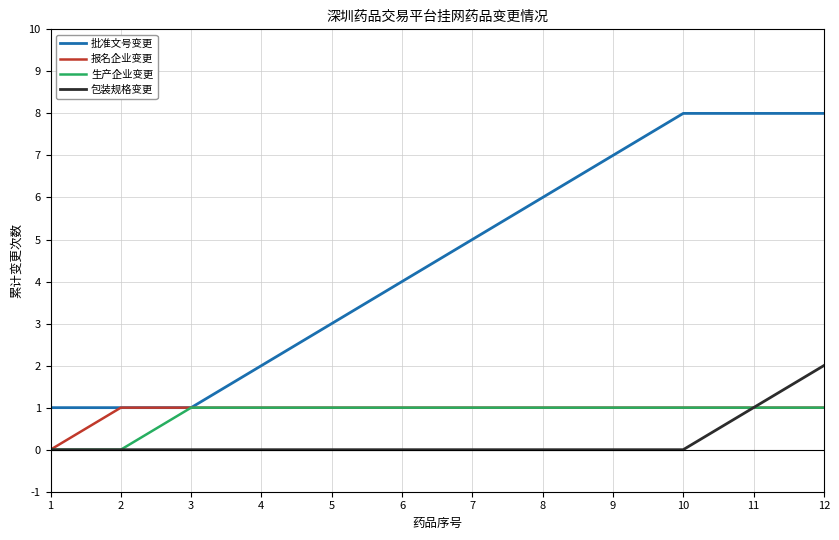

Is it true that 包装规格变更 equals 0 at 2?

True